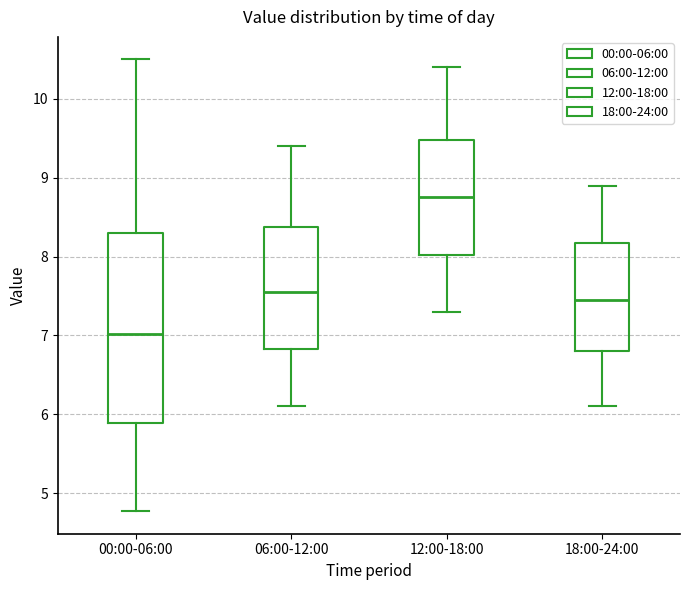

Where does the upper whisker of the box for 12:00-18:00 end on the y-axis? The values are not printed on the chart, so give them approximately, as read against the axis.

10.4